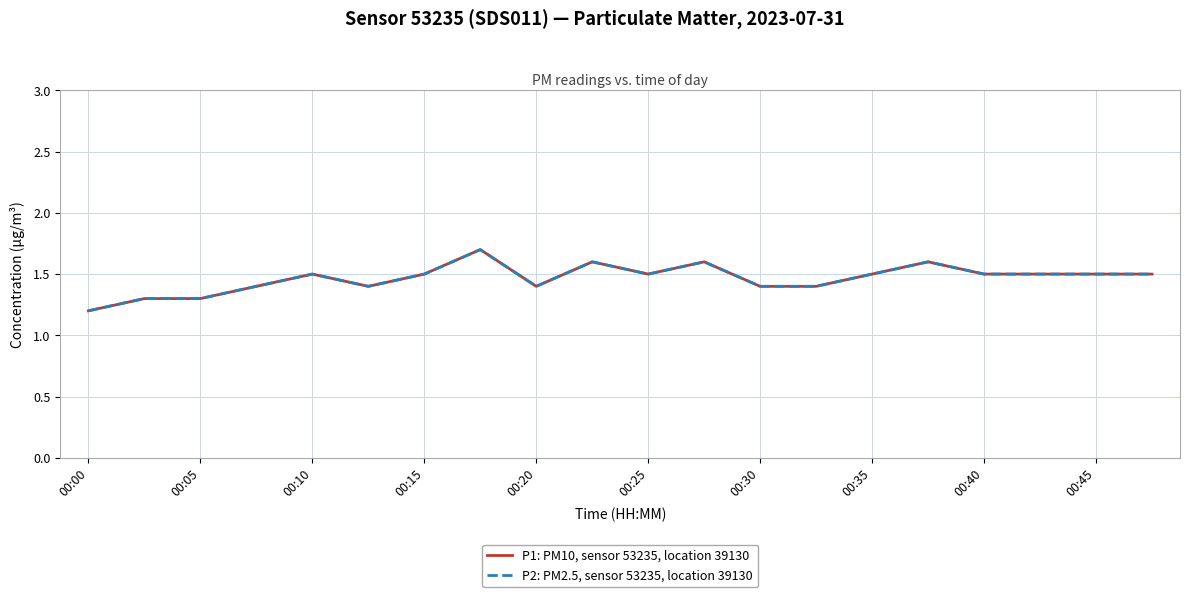

True or false: P2: PM2.5, sensor 53235, location 39130 and P1: PM10, sensor 53235, location 39130 intersect in this chart.

False